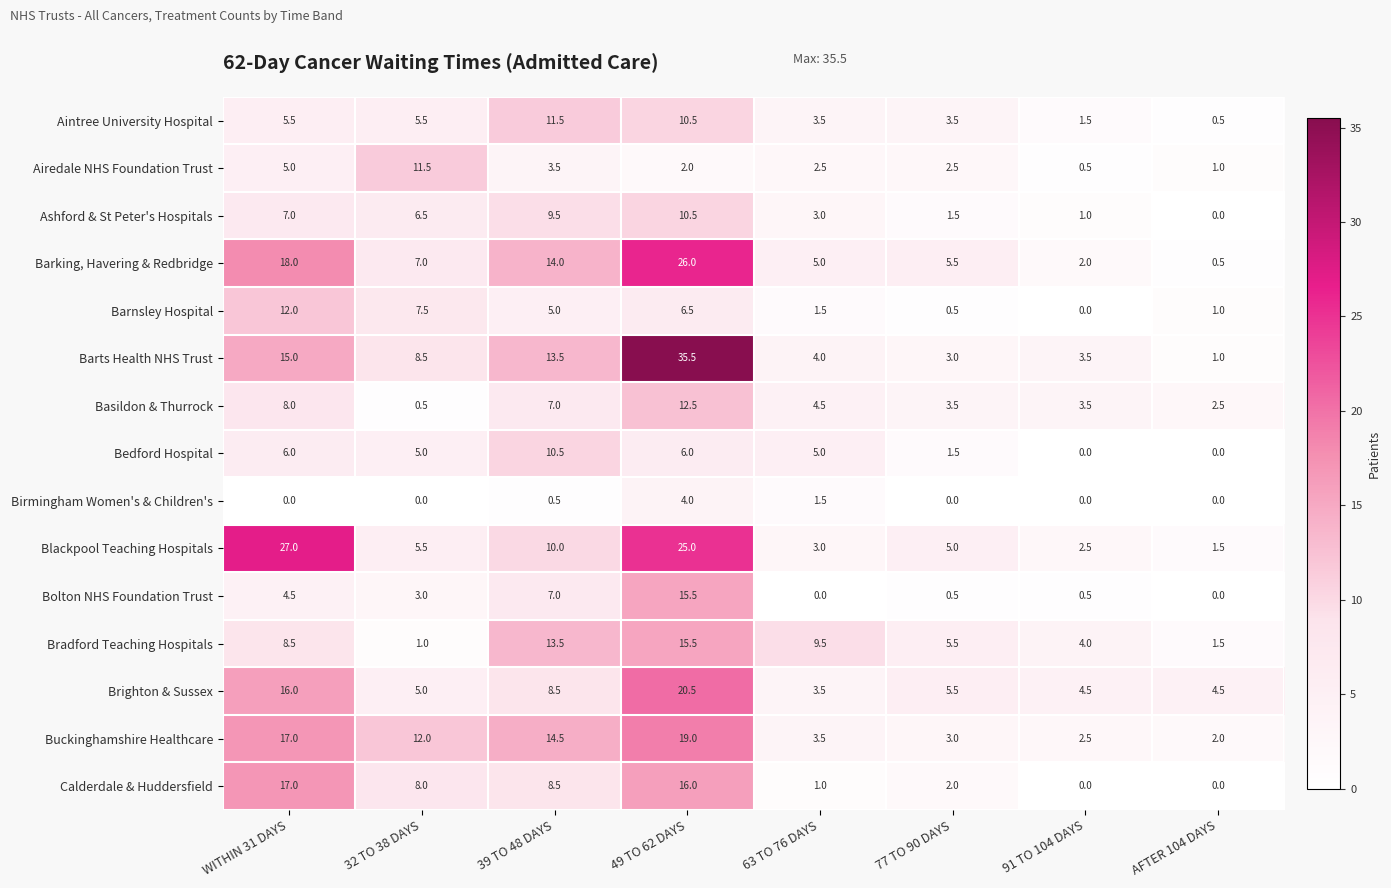

Which series has the largest total across all categories?

Barts Health NHS Trust